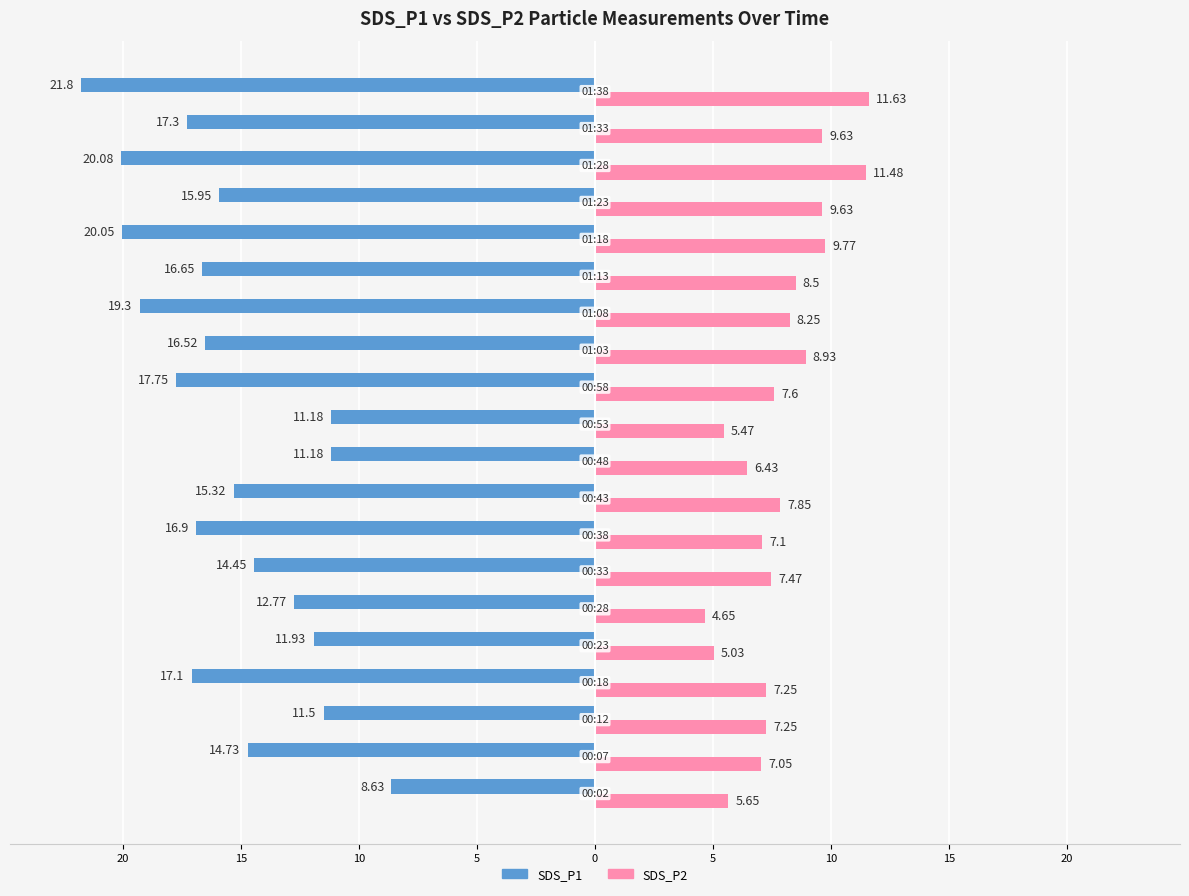

What are all the series names shown in the legend?

SDS_P1, SDS_P2